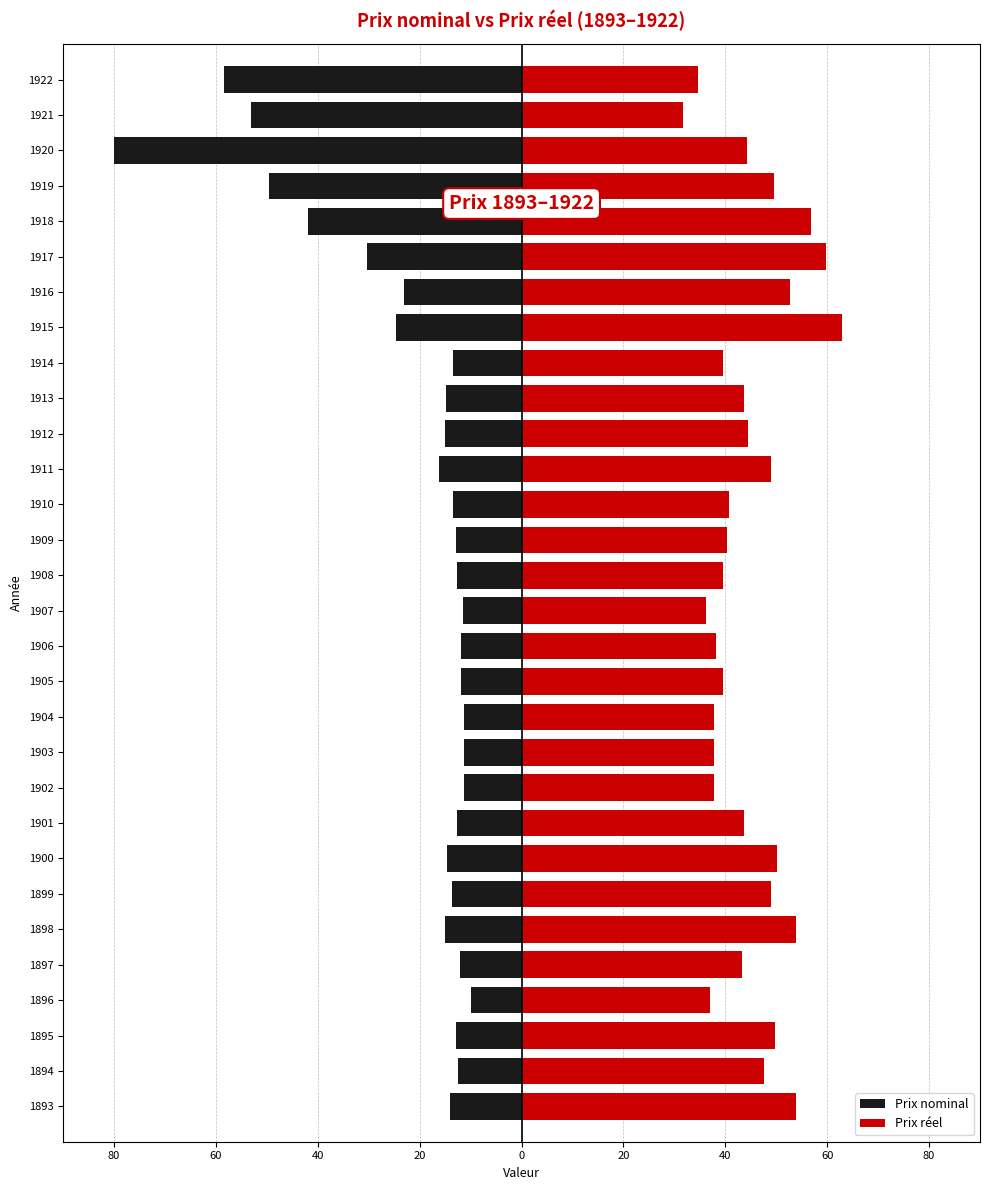

How many bars are there in each group?

2